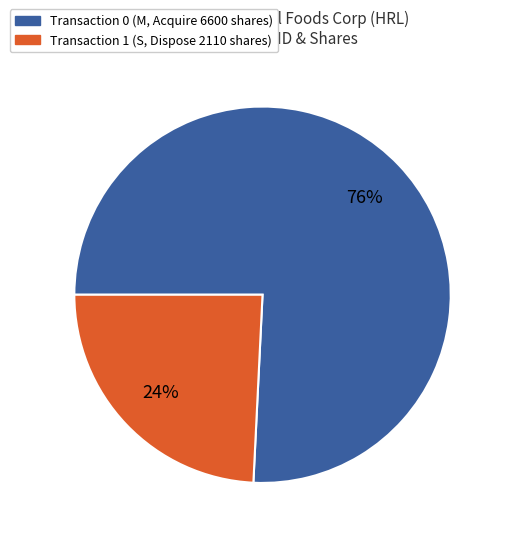

To the nearest percent, what is the average slice percentage?

50%